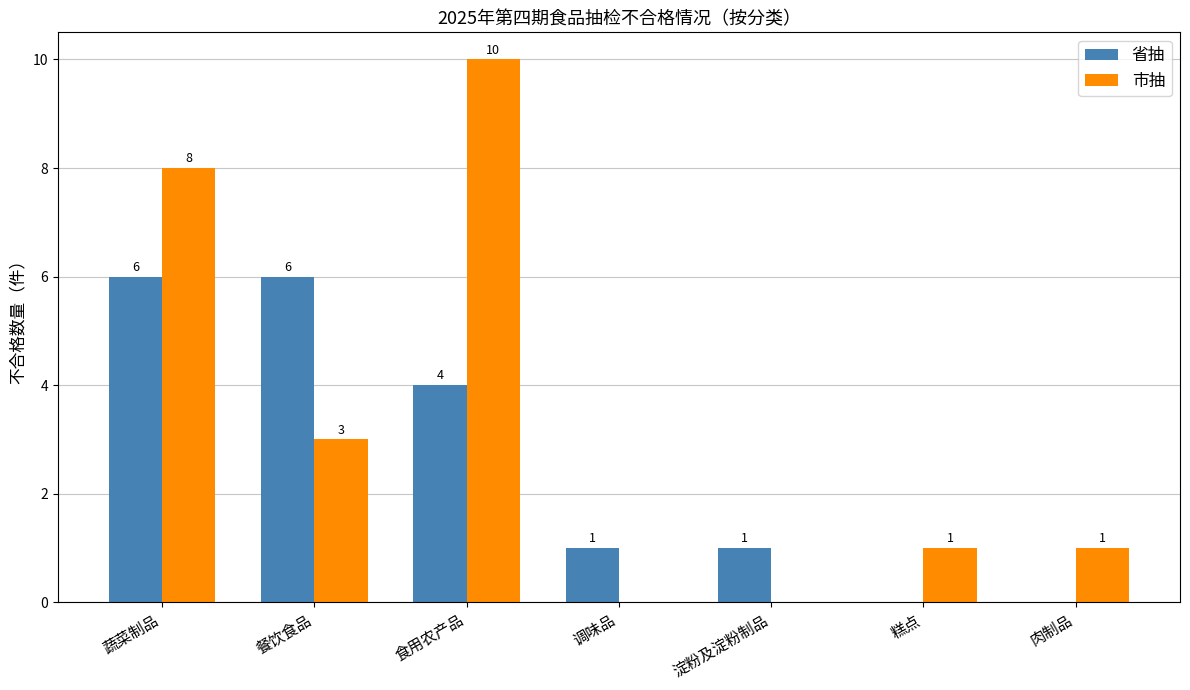

Between 蔬菜制品 and 调味品, which series saw the biggest shift?

市抽